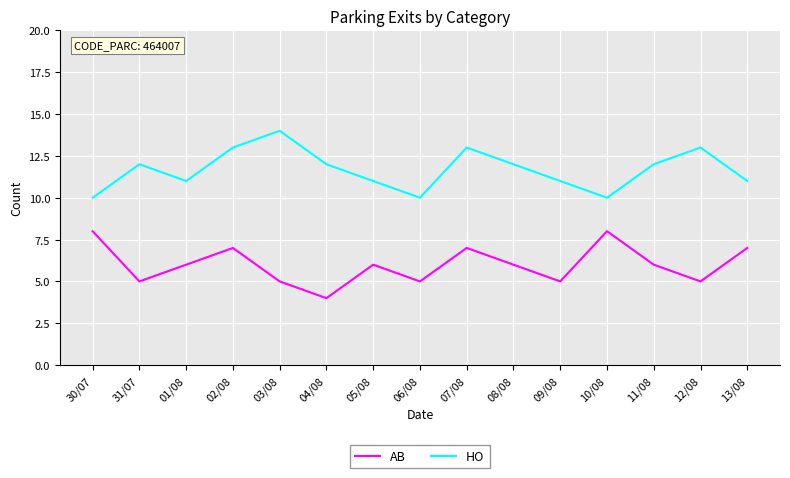

At which category does the chart reach its minimum across all series?

04/08